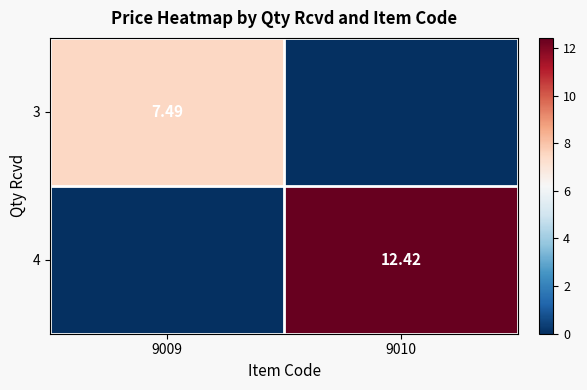

What is the difference between the 4 values at 9010 and 9009?

12.4